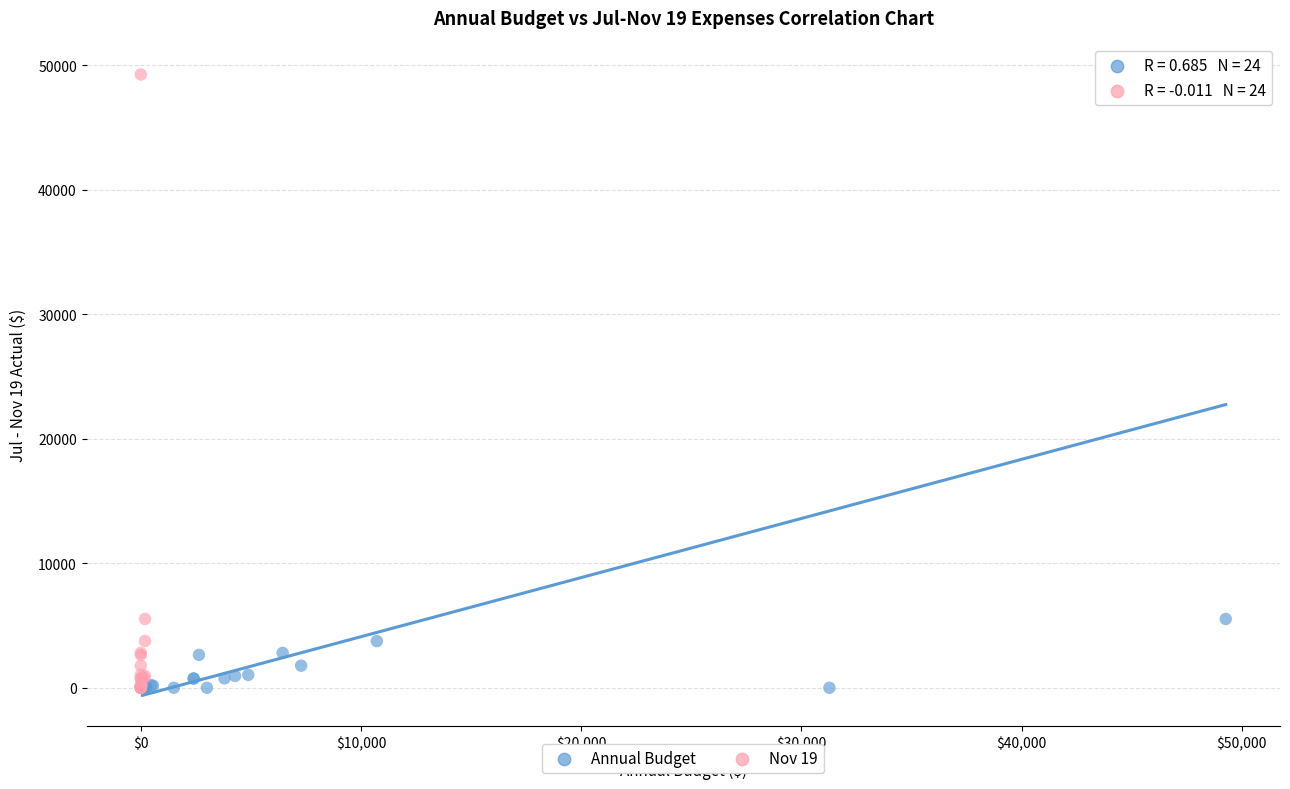

What are all the series names shown in the legend?

Annual Budget, Nov 19